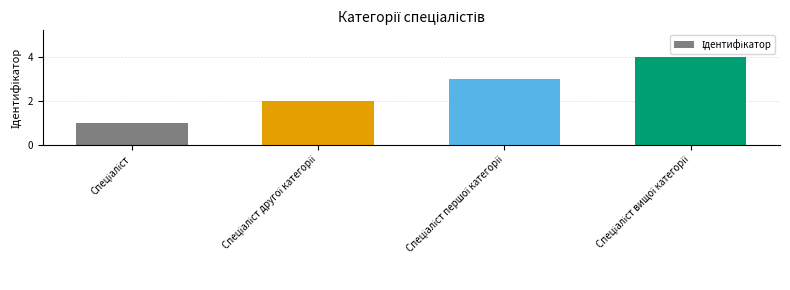

What is the greatest value displayed?

4